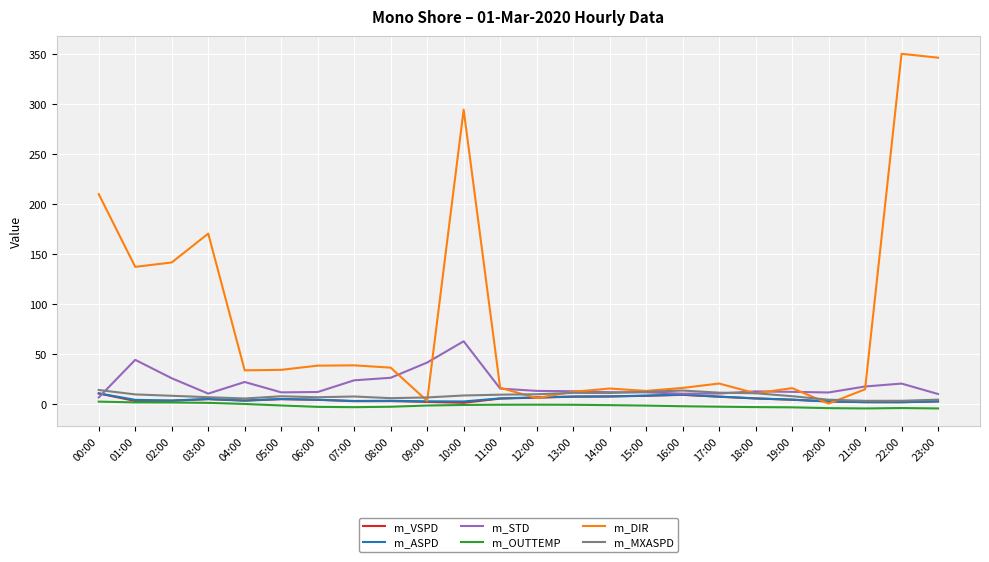

The value of m_DIR at 21:00 is 14.4. True or false?

True